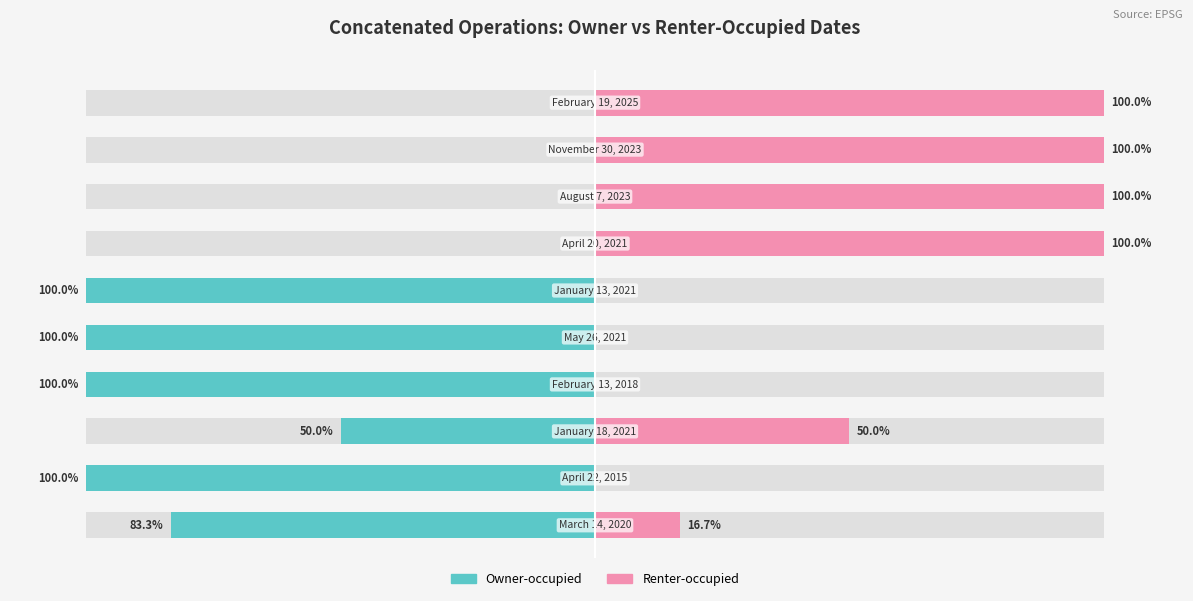

Where does the Owner-occupied series first go above -50?

6